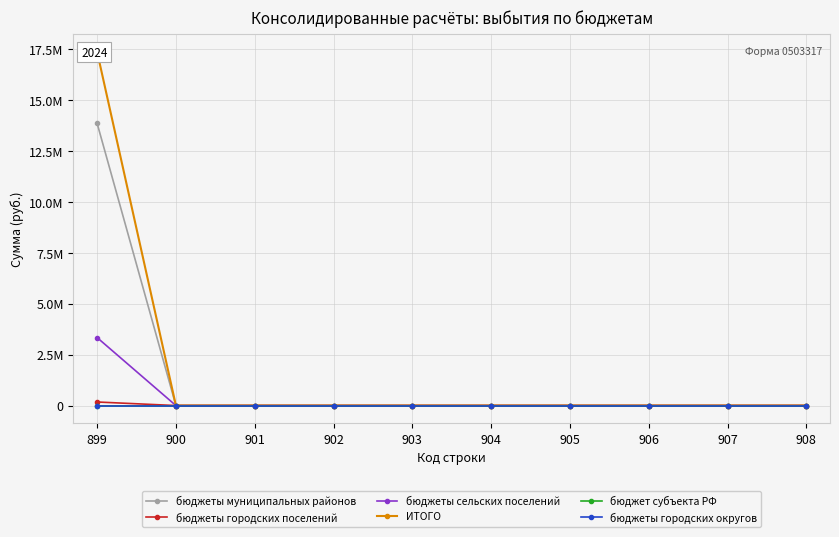

The ИТОГО series shows 6693439.7 at 906. True or false?

False